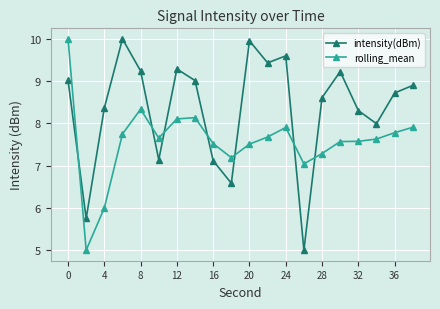

What is the sum of all intensity(dBm) values?

167.3